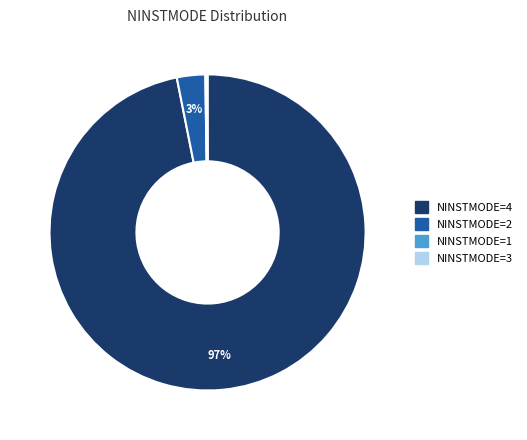

Which slice is the largest?

NINSTMODE=4